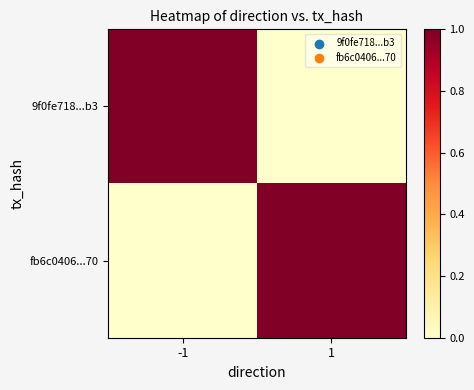

Which series changed the most between -1 and 1?

9f0fe718...b3